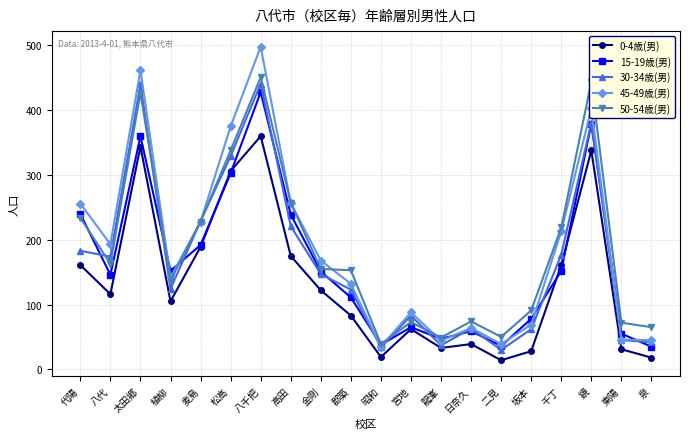

What is the difference between the maximum and minimum values in the 45-49歳(男) series?

463